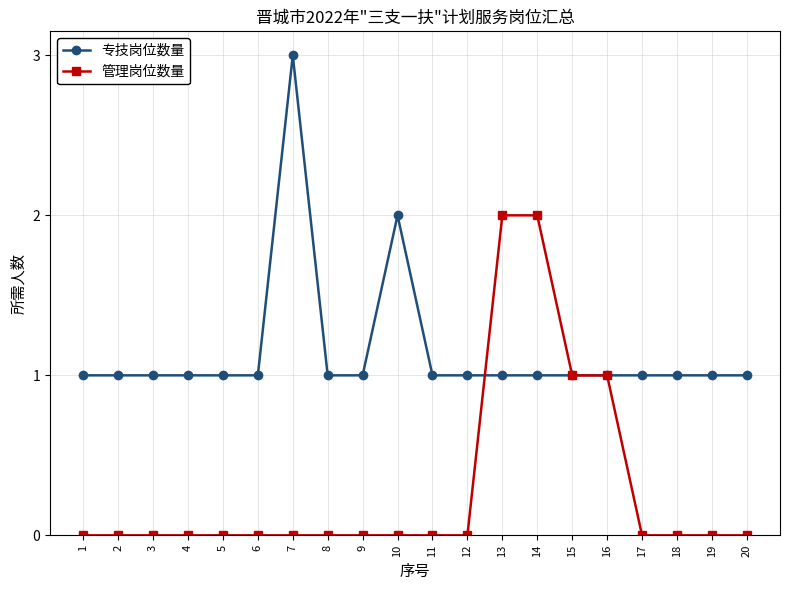

True or false: 专技岗位数量 and 管理岗位数量 intersect in this chart.

True